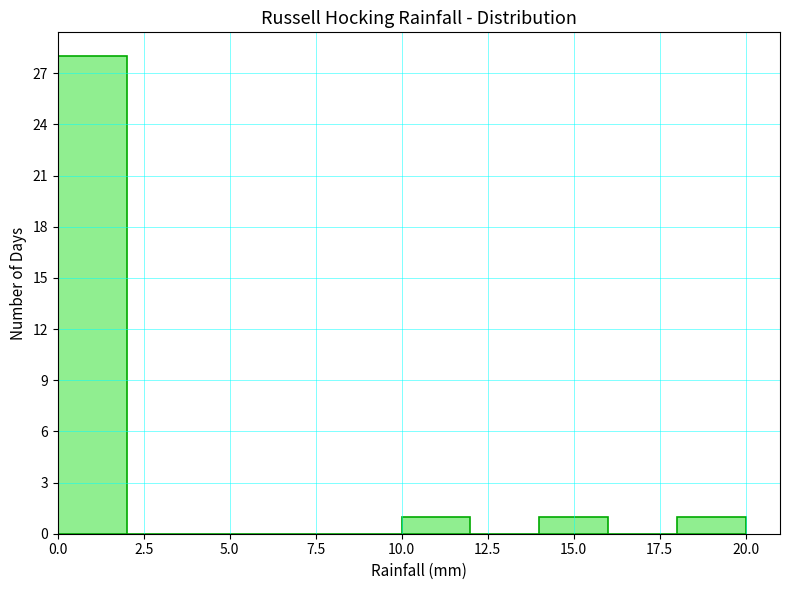

What is the height of the bar covering 18 to 20 on the x-axis? The values are not printed on the chart, so give them approximately, as read against the axis.

1